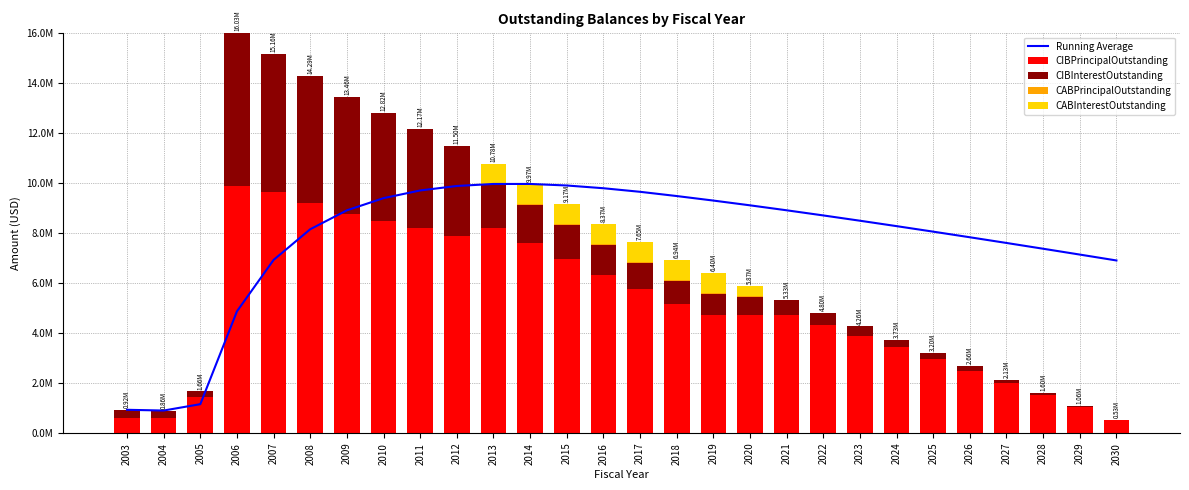

True or false: Running Average has a value of 9303907.3 at 2019.

True